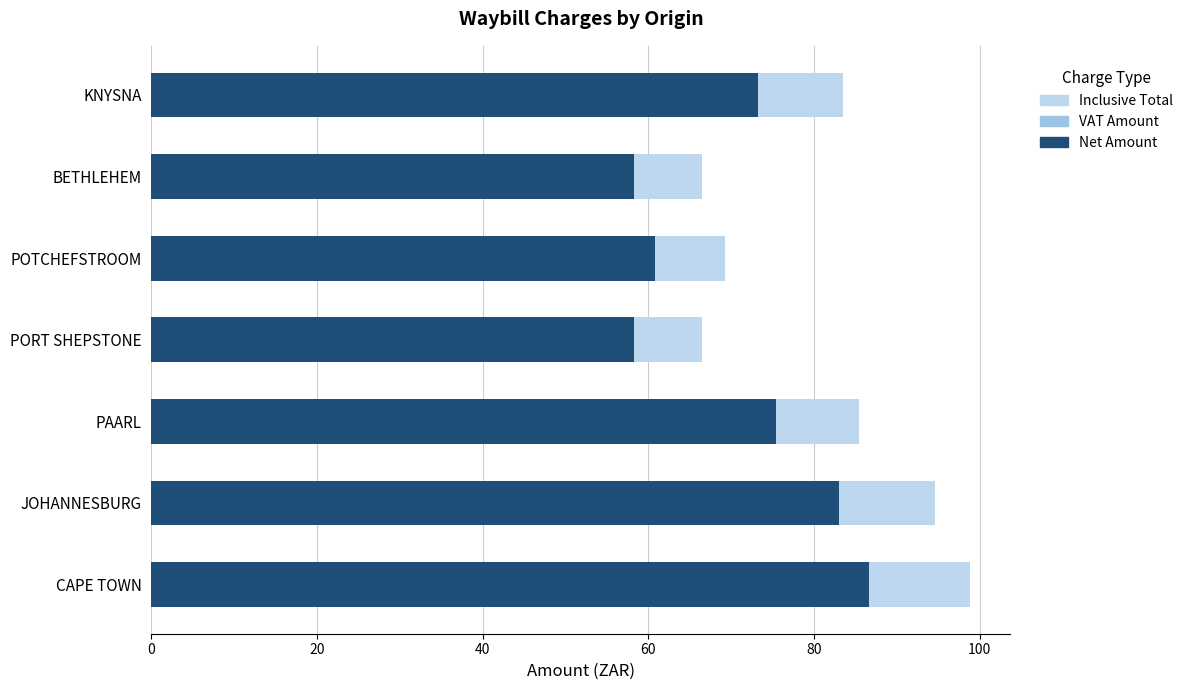

What is the value of the Net Amount bar at the 4th from the left?

58.3